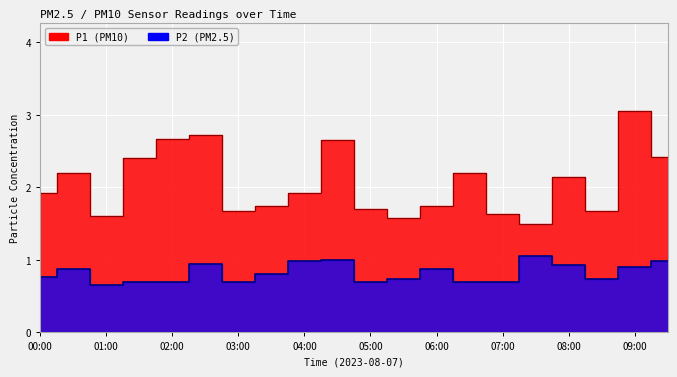

True or false: P1 and P2 intersect in this chart.

False